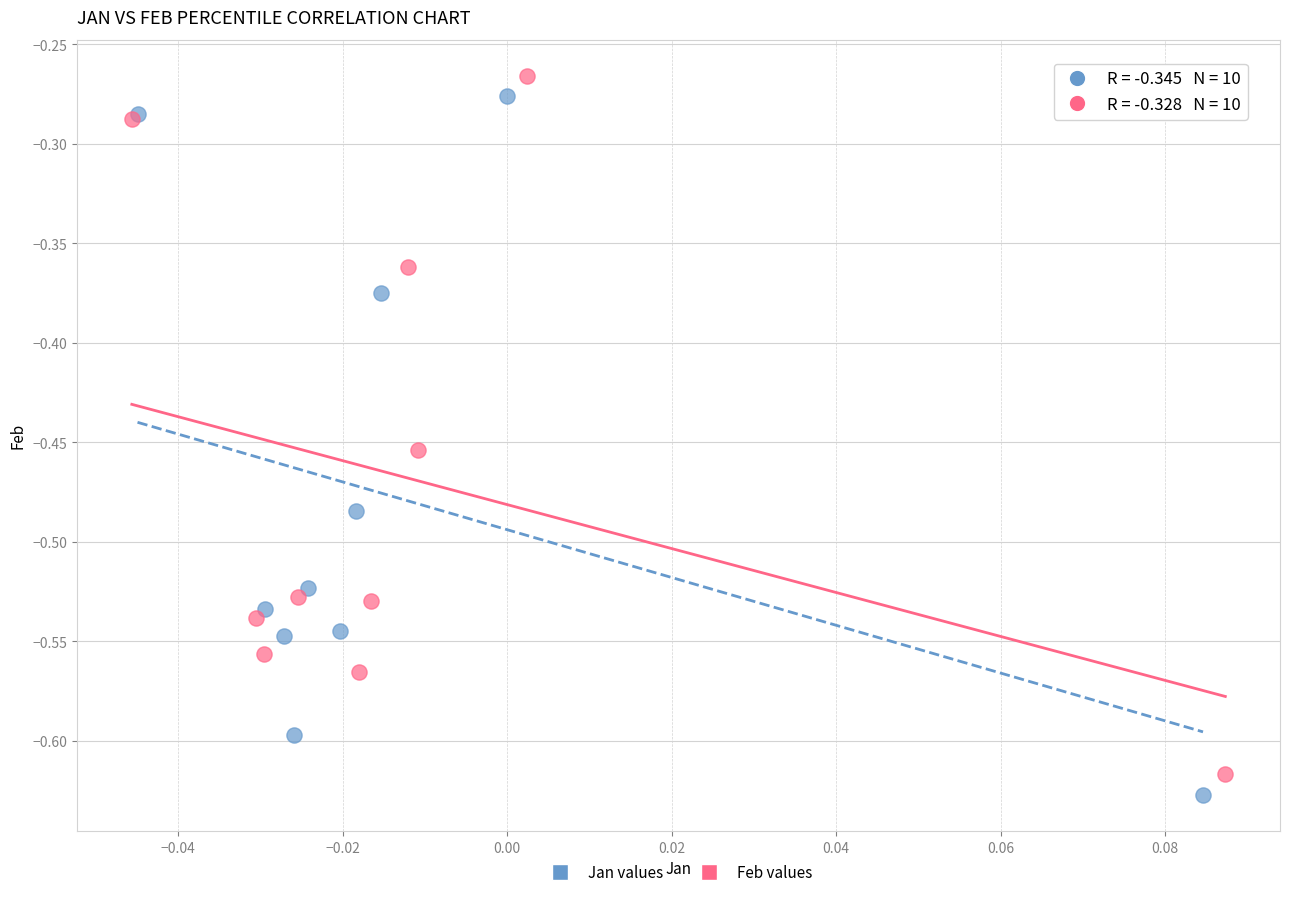

What are all the series names shown in the legend?

Jan values, Feb values